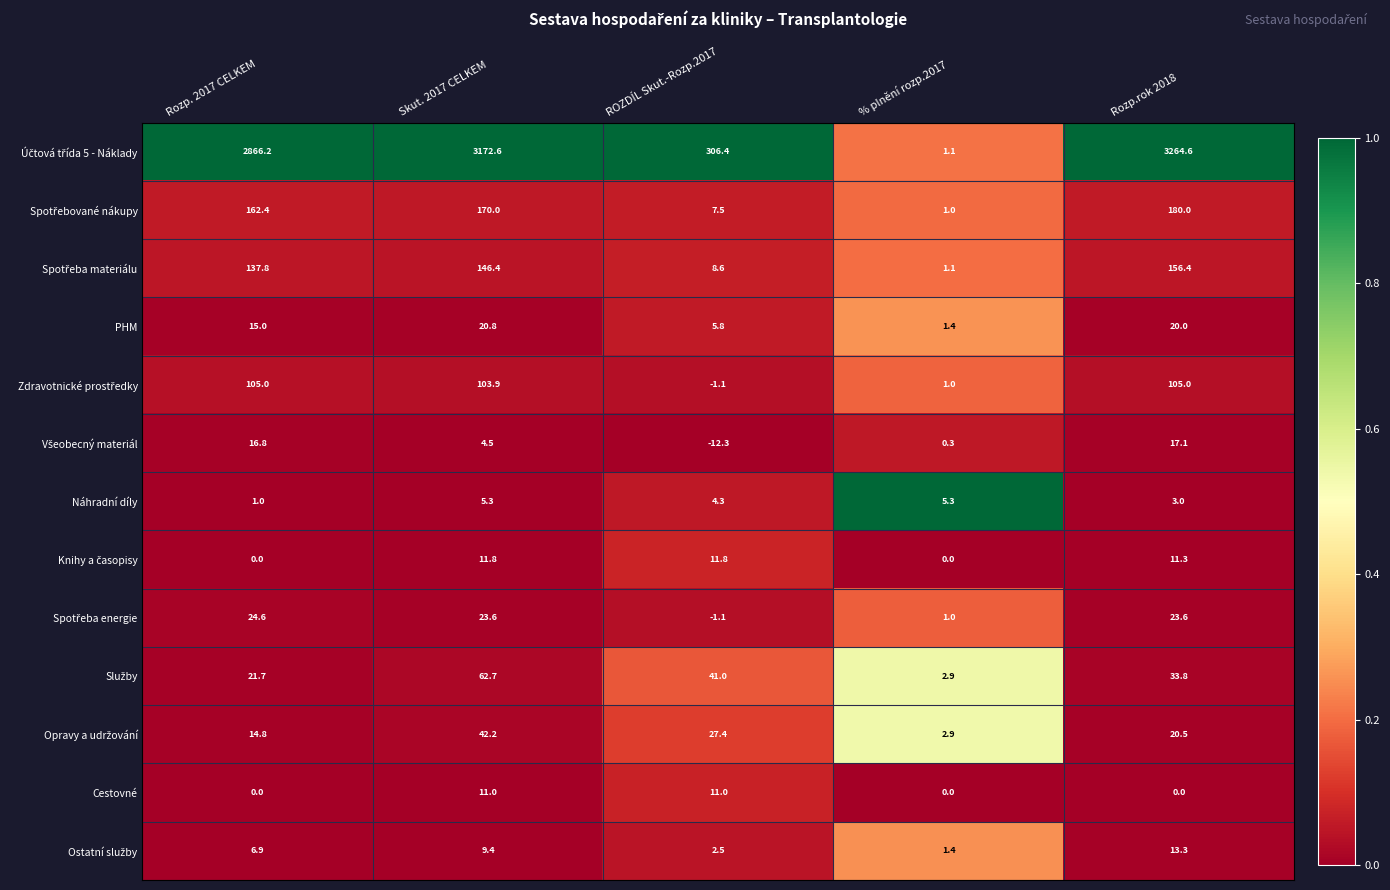

How many data points does each series have?

5